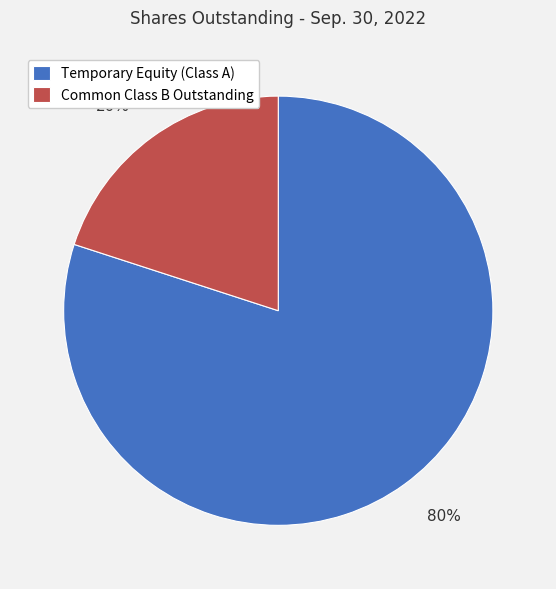

How many slices are in this pie chart?

2